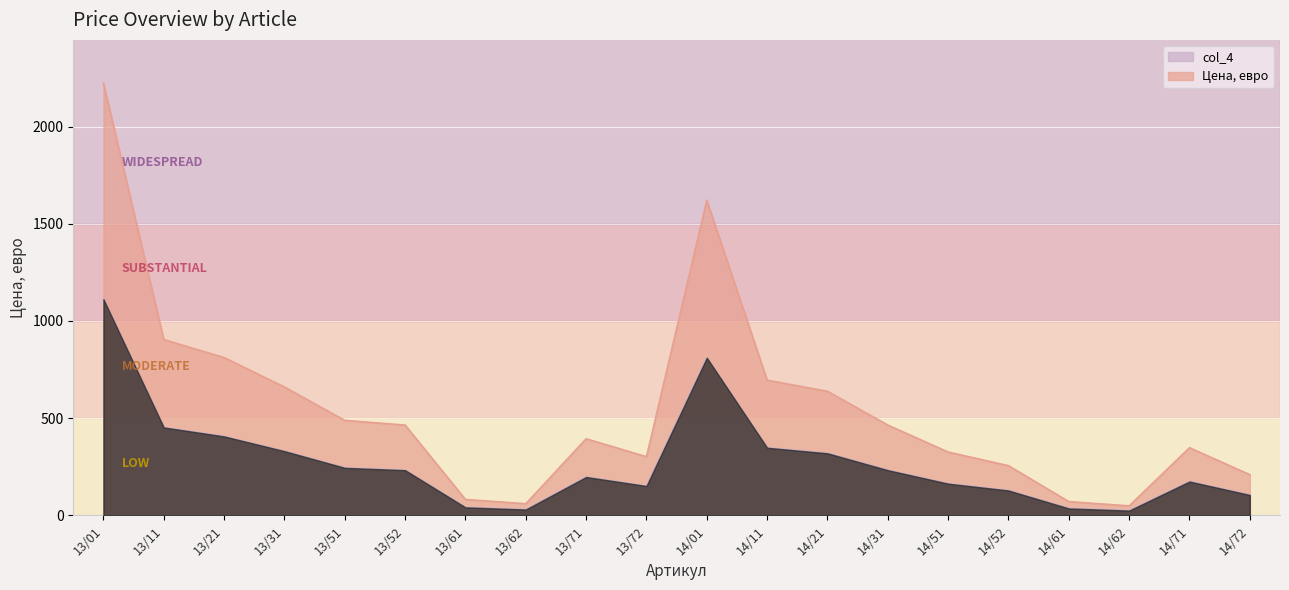

What is the label of the 20th point from the left?

14/72